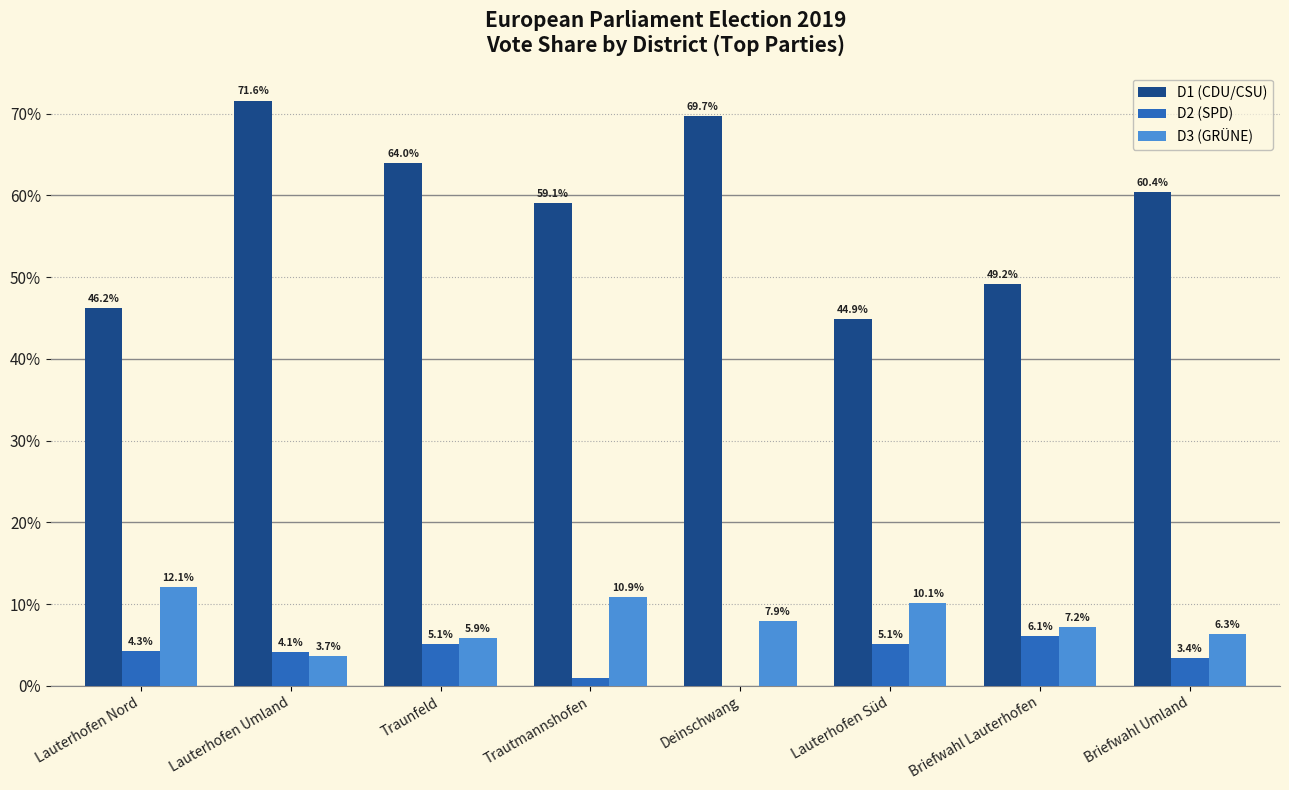

What is the spread (max minus min) of values at Lauterhofen Nord?

41.9